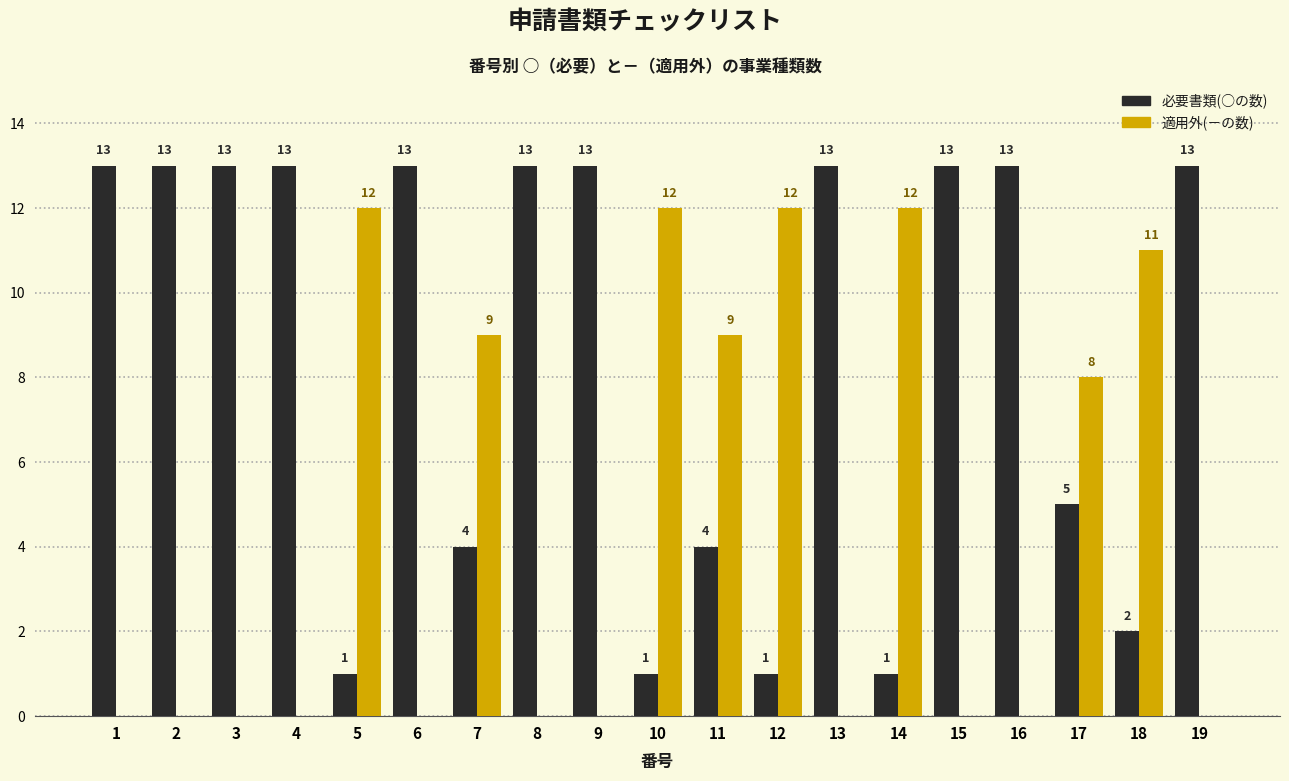

Reading right to left, what are all the values shown in this chart?

必要書類(○の数): 19=13	18=2	17=5	16=13	15=13	14=1	13=13	12=1	11=4	10=1	9=13	8=13	7=4	6=13	5=1	4=13	3=13	2=13	1=13
適用外(－の数): 19=0	18=11	17=8	16=0	15=0	14=12	13=0	12=12	11=9	10=12	9=0	8=0	7=9	6=0	5=12	4=0	3=0	2=0	1=0